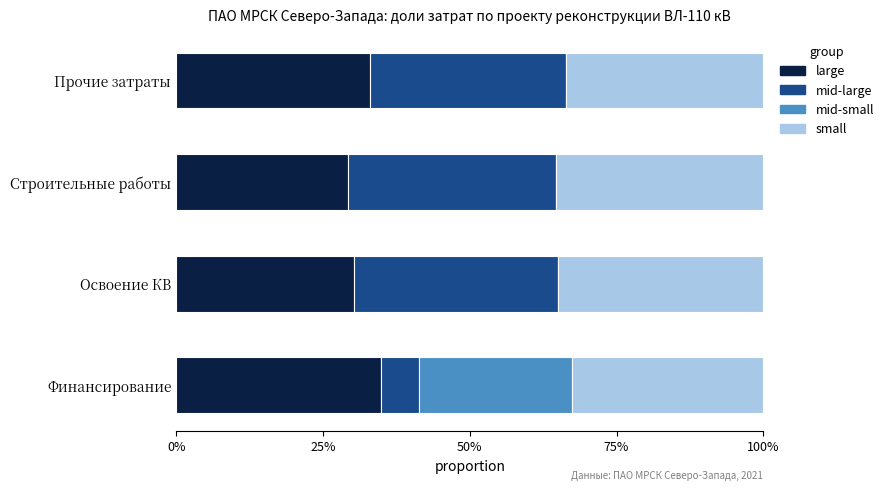

What is the value of the mid-small bar at the 1st from the left?

0.3